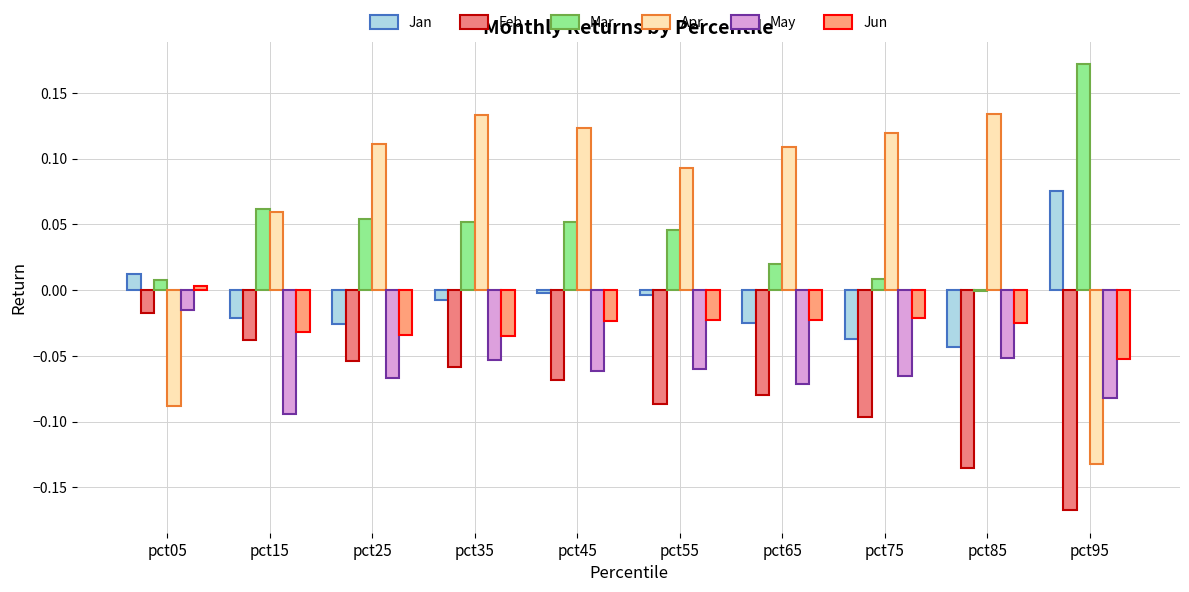

List the labels in order of Mar value, largest first.

pct95, pct15, pct25, pct45, pct35, pct55, pct65, pct75, pct05, pct85